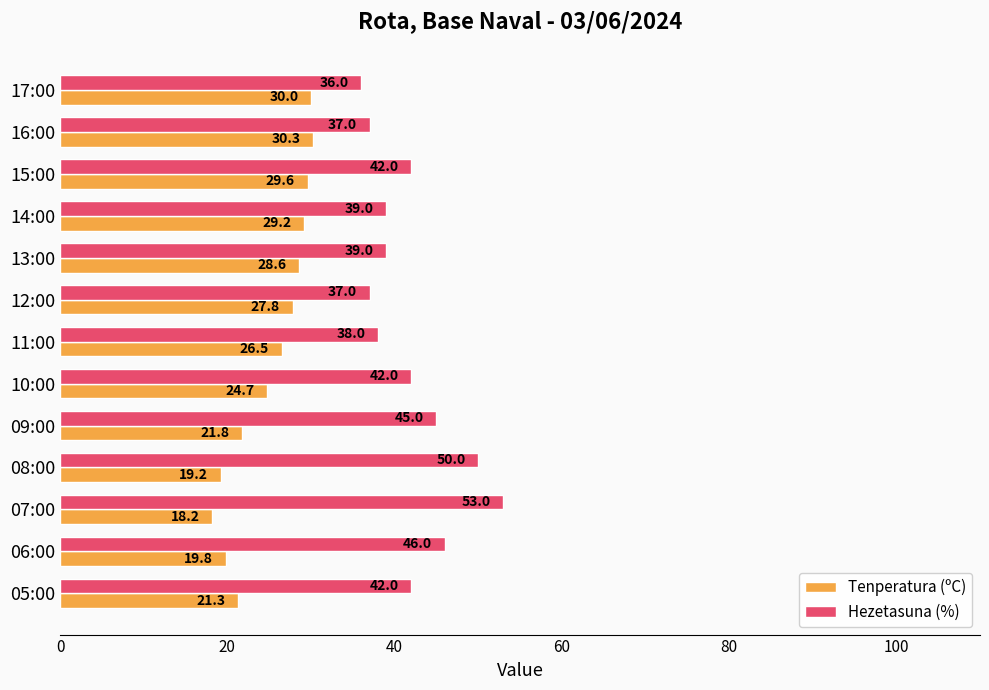

Which series has the widest spread of values?

Hezetasuna (%)